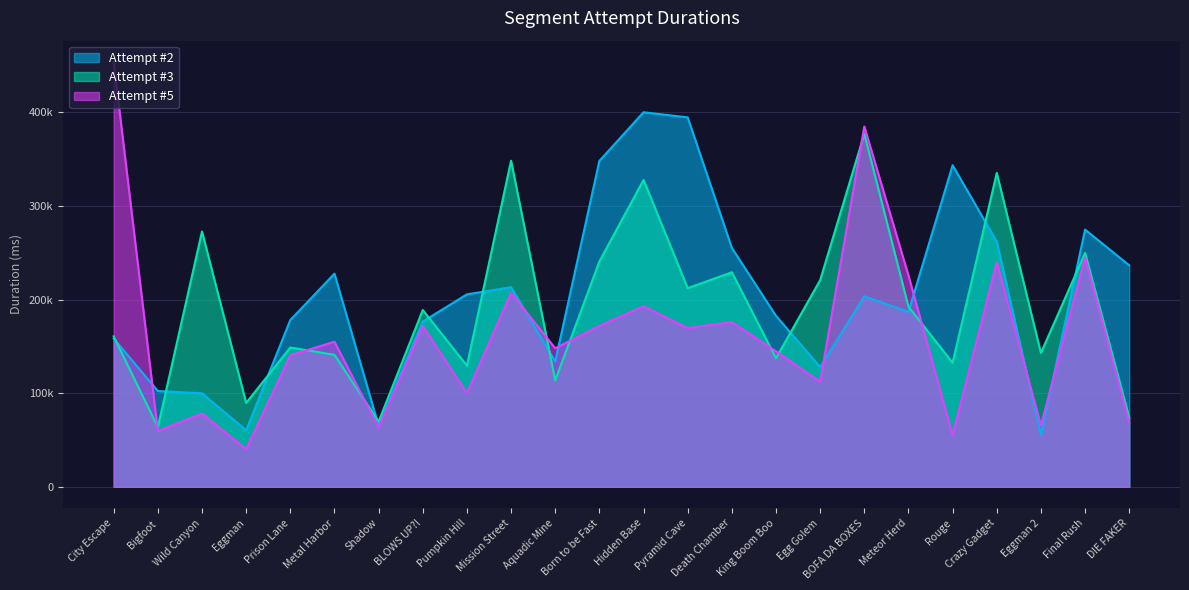

Count the number of categories in the chart.

24